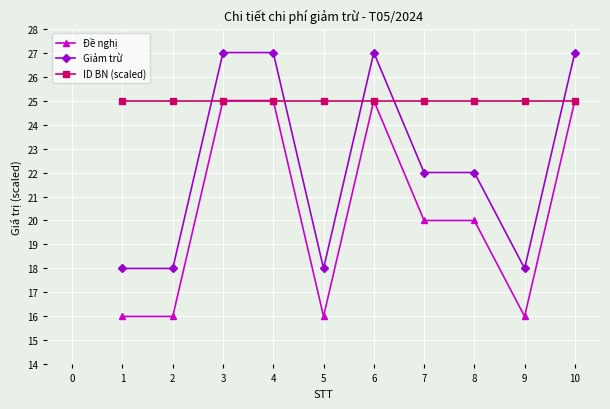

What is the value of the Đề nghị point at the 6th from the left?

25